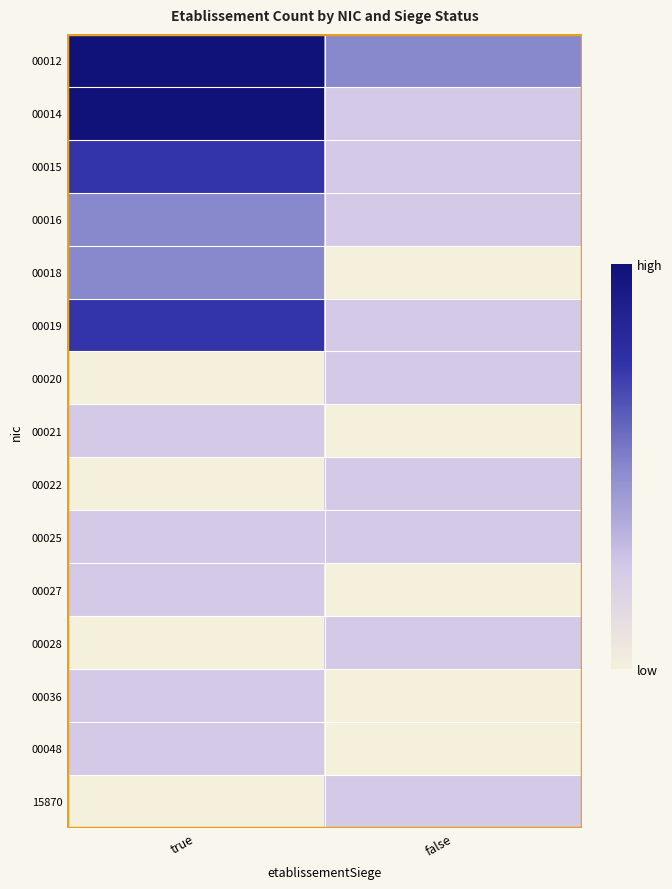

Count the number of data series in this chart.

15